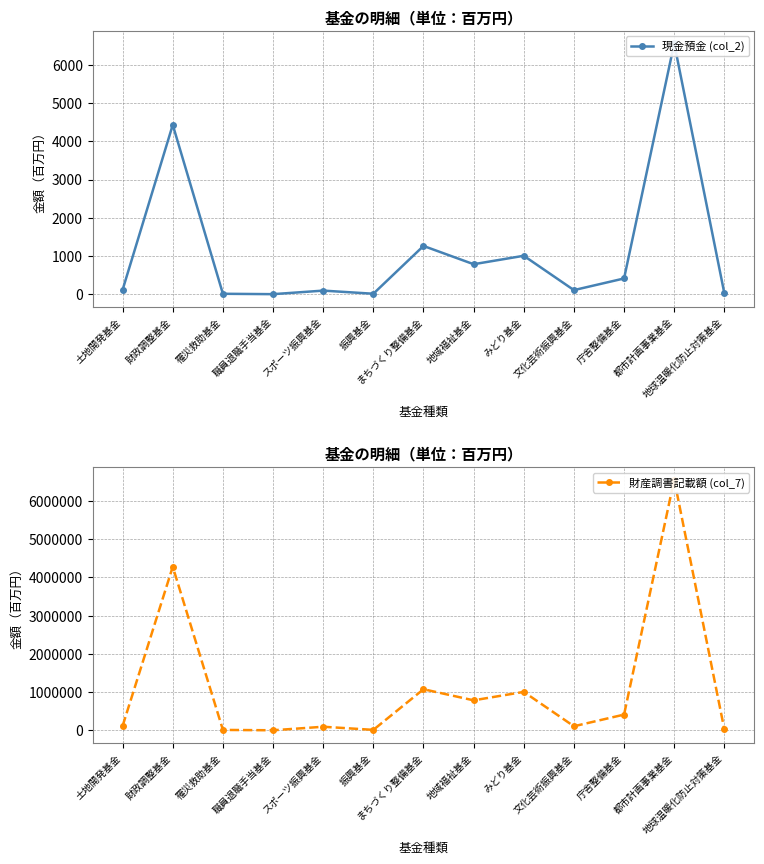

Which series has the largest total across all categories?

財産調書記載額 (col_7)